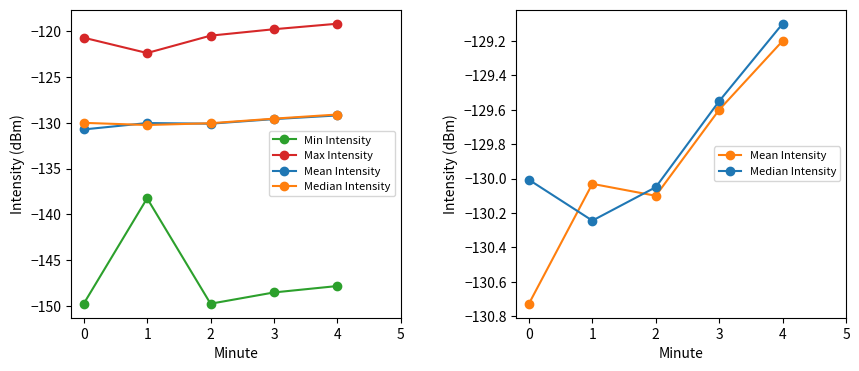

At which category does Min Intensity reach its first local peak?

1